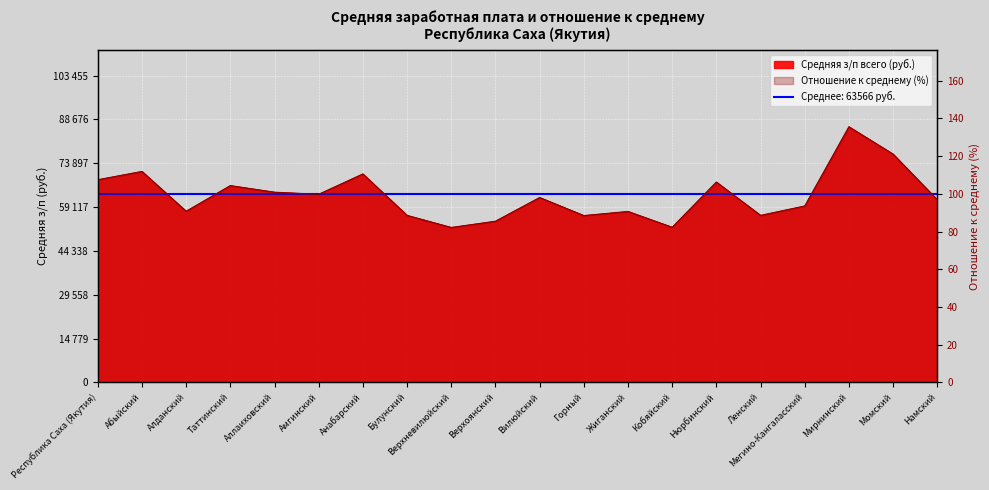

What is the sum of all Отношение к среднему (%) values?

1983.9